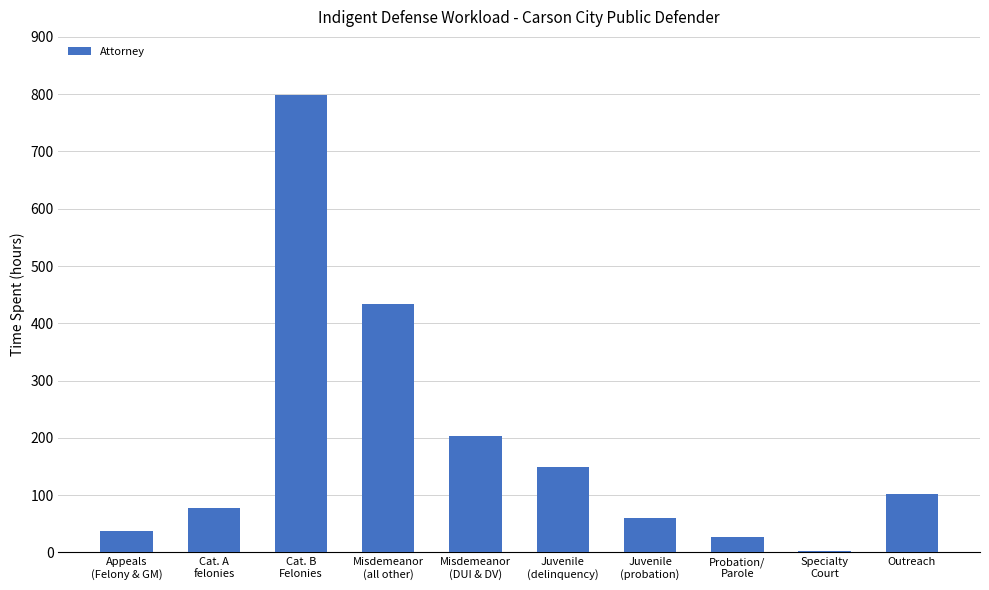

What is the difference between the values at Specialty
Court and Probation/
Parole?

24.3